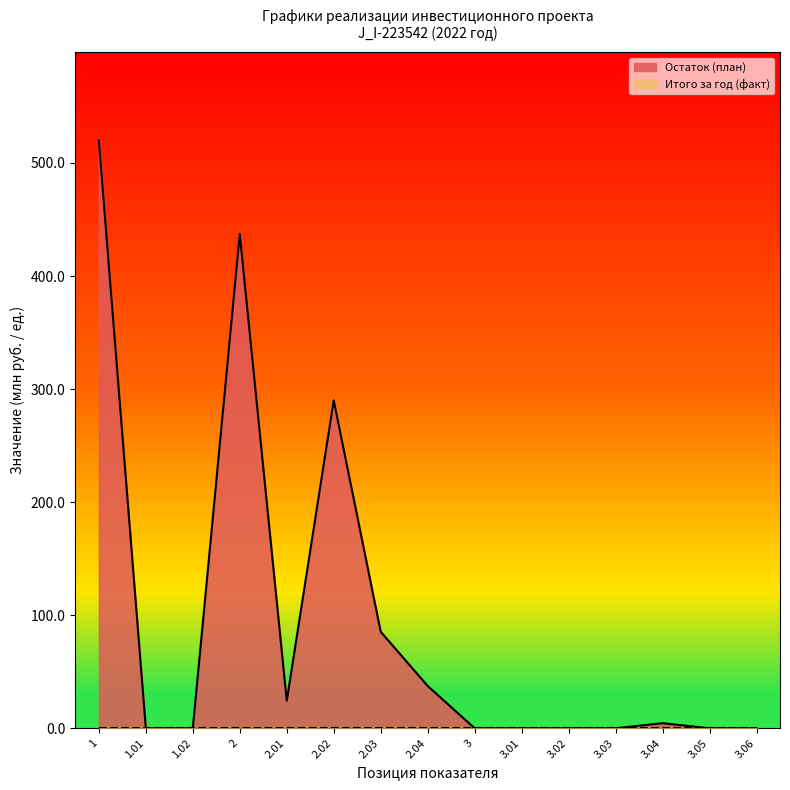

Where is the first local maximum?

2